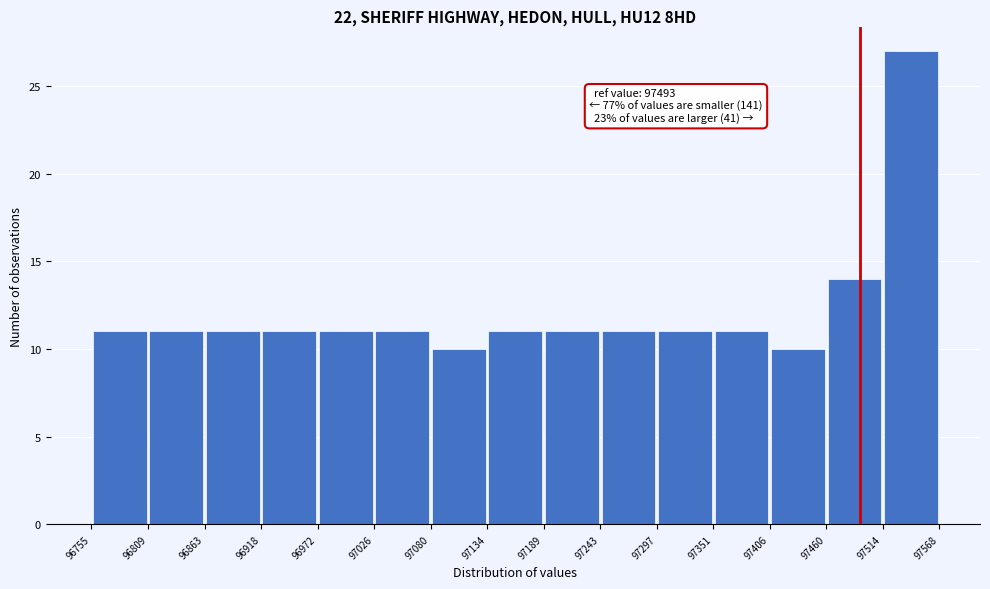

Which range on the x-axis has the tallest bar?

97514 to 97568